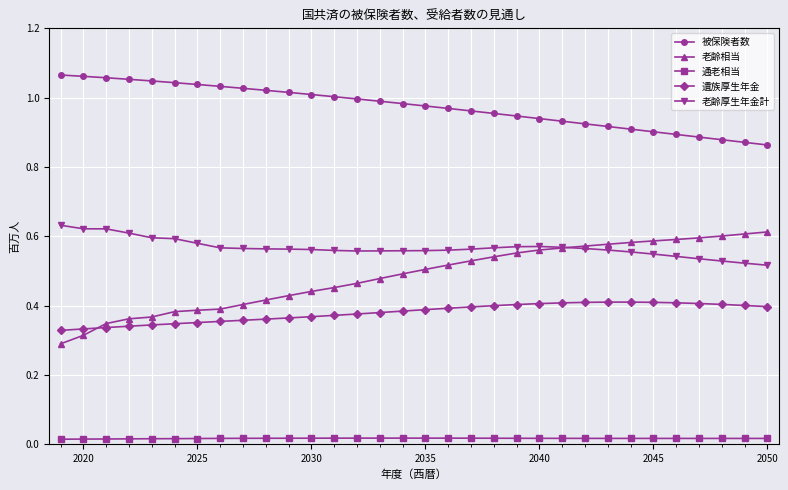

True or false: 老齢厚生年金計 has more than 0 points higher than both neighbors.

True